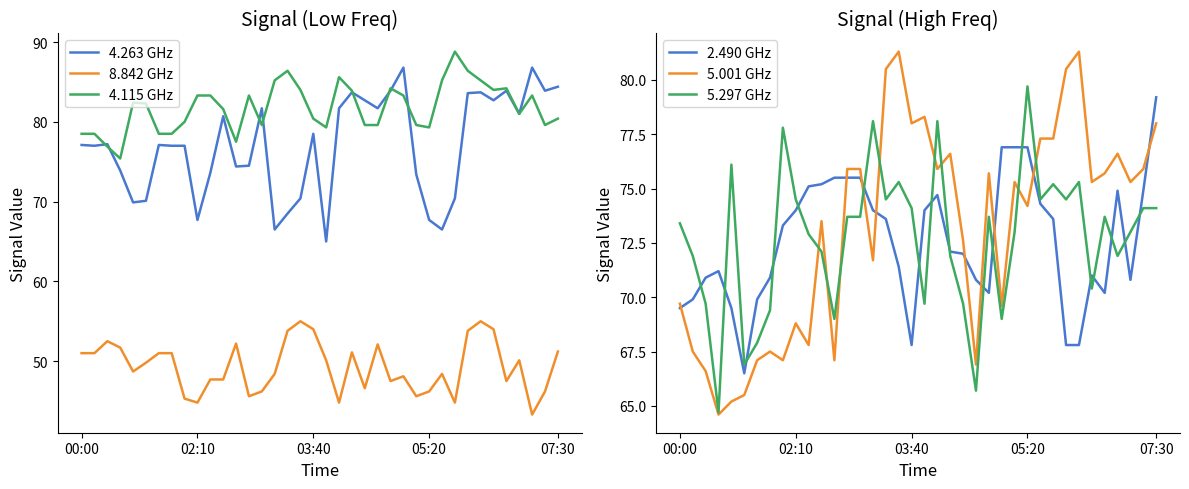

At which category is the sum across all series the highest?

31